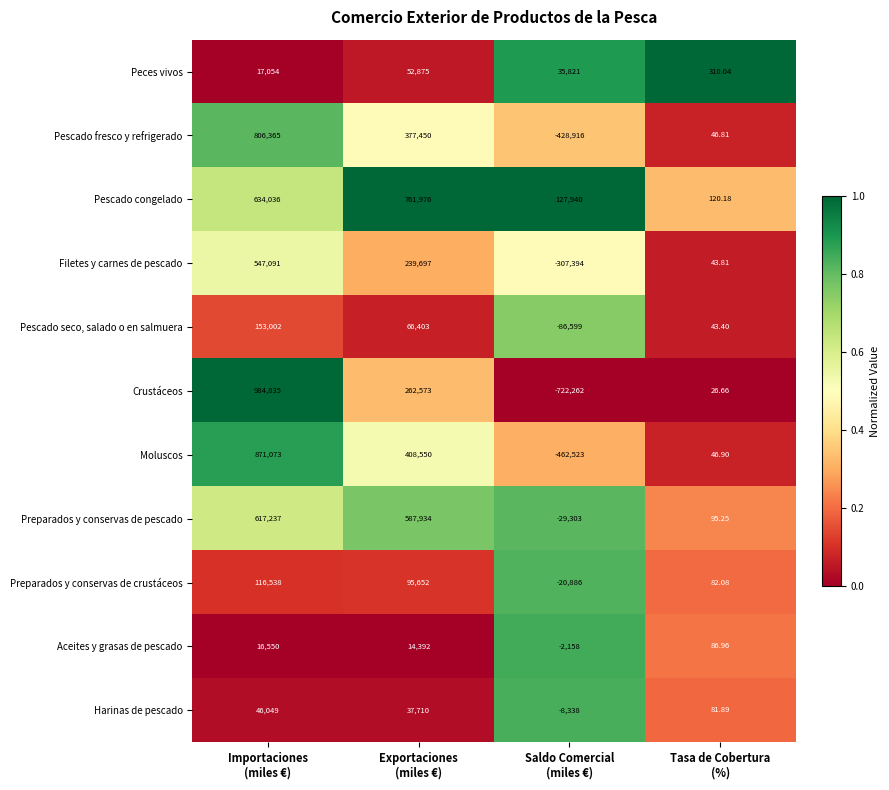

What is the spread (max minus min) of values at Tasa de Cobertura
(%)?

283.4